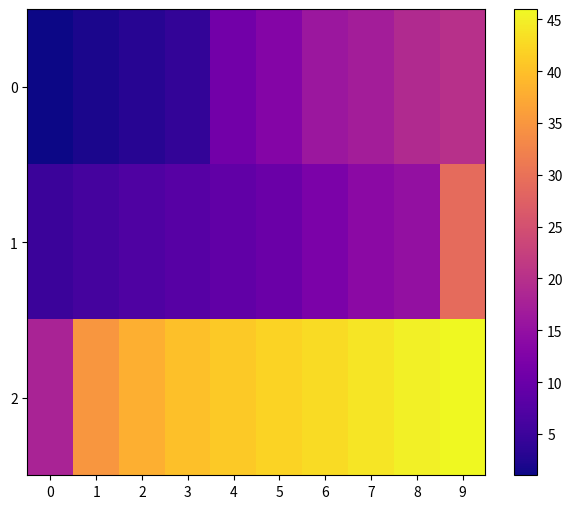

Reading right to left, list all the values displayed in this chart.

2: 9=46	8=45	7=44	6=43	5=42	4=41	3=40	2=38	1=35	0=18
1: 9=29	8=15	7=14	6=12	5=10	4=9	3=8	2=7	1=6	0=5
2: 9=46	8=45	7=44	6=43	5=42	4=41	3=40	2=38	1=35	0=18